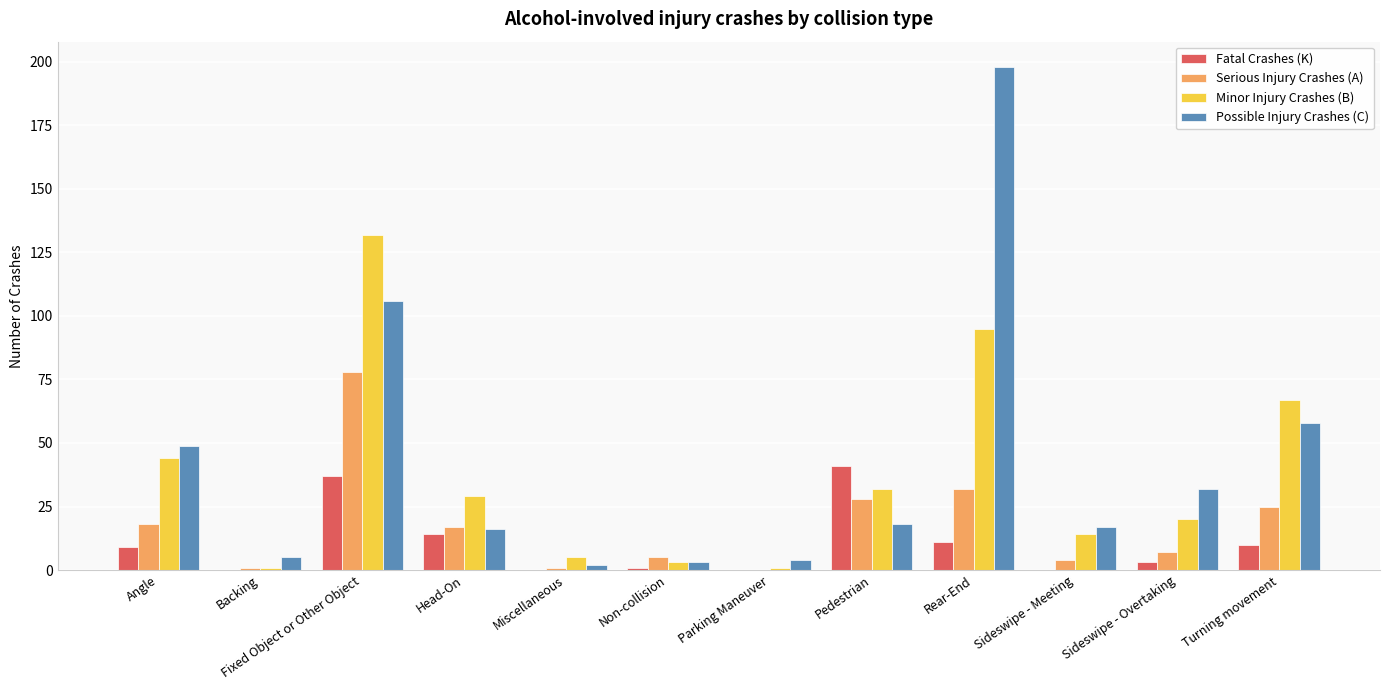

At which label does Fatal Crashes (K) reach its peak?

Pedestrian